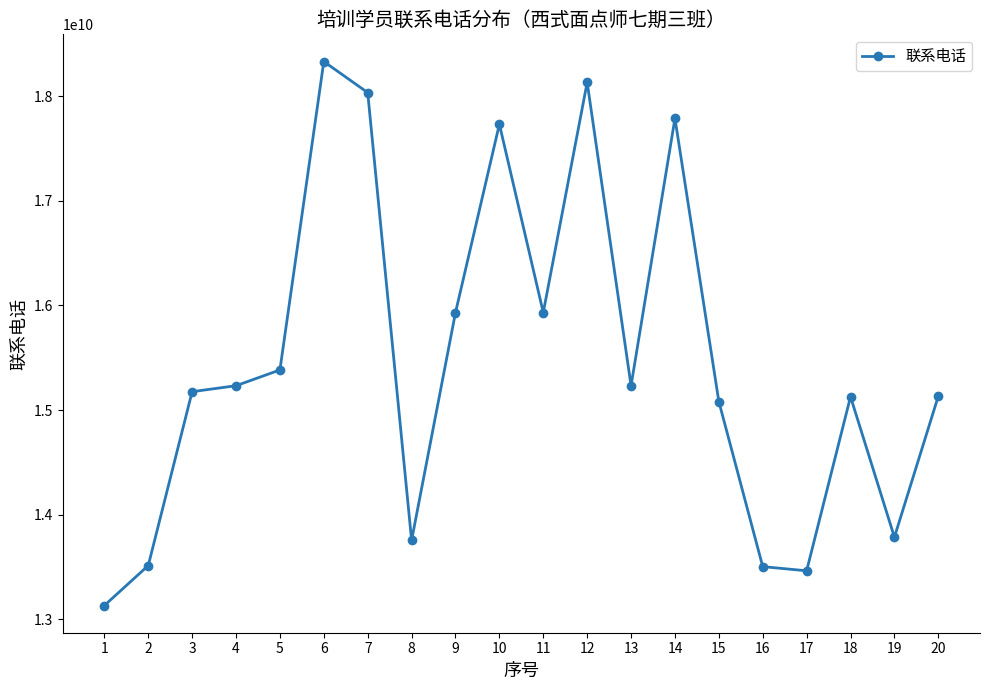

What is the value of the 20th point from the left?

15132513092